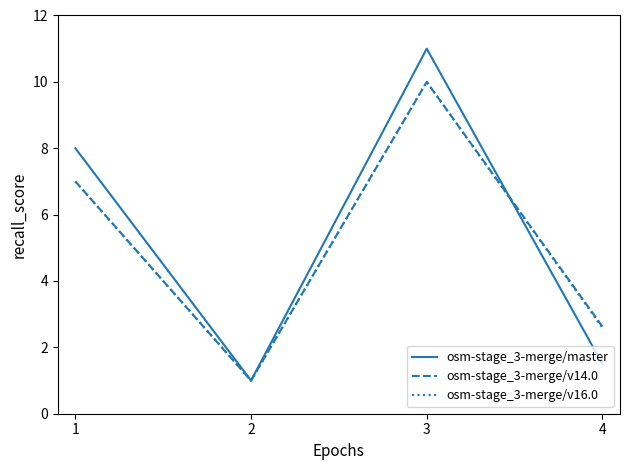

Where is the first local minimum for osm-stage_3-merge/master?

2